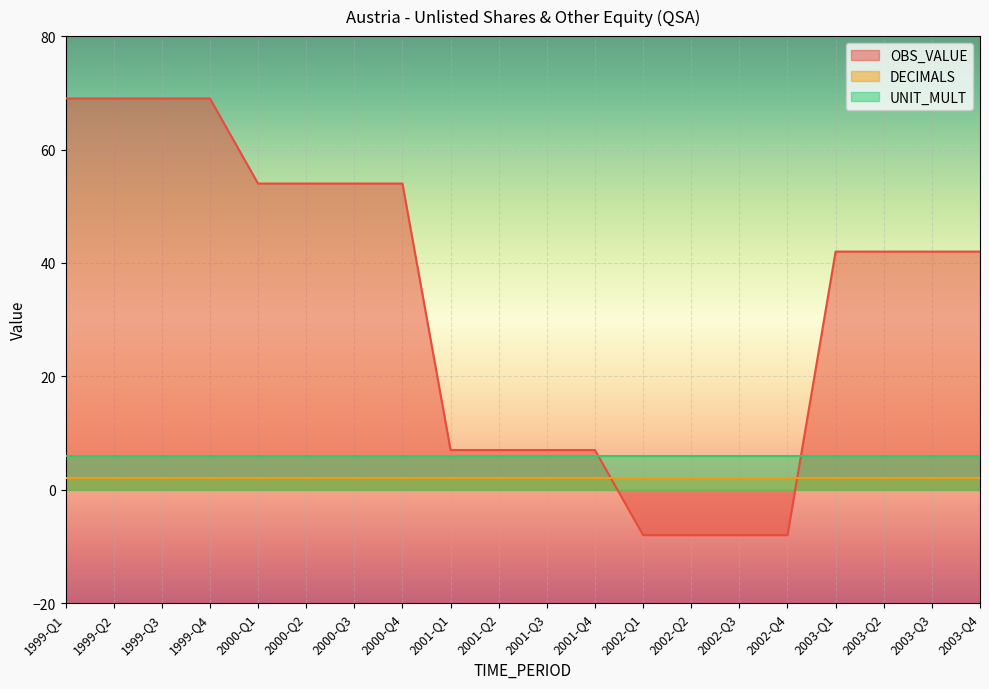

True or false: DECIMALS has a value of 3 at 2003-Q3.

False